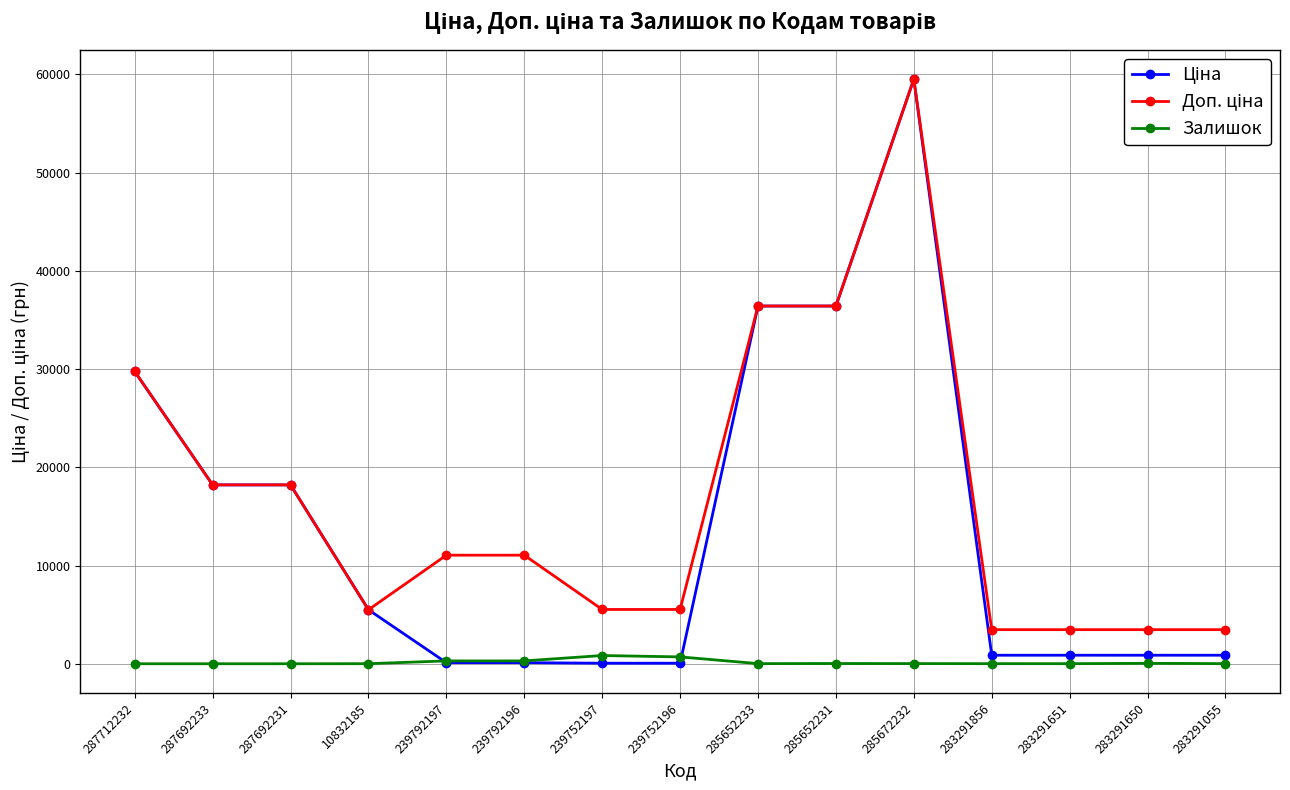

At which category is the sum across all series the highest?

285672232